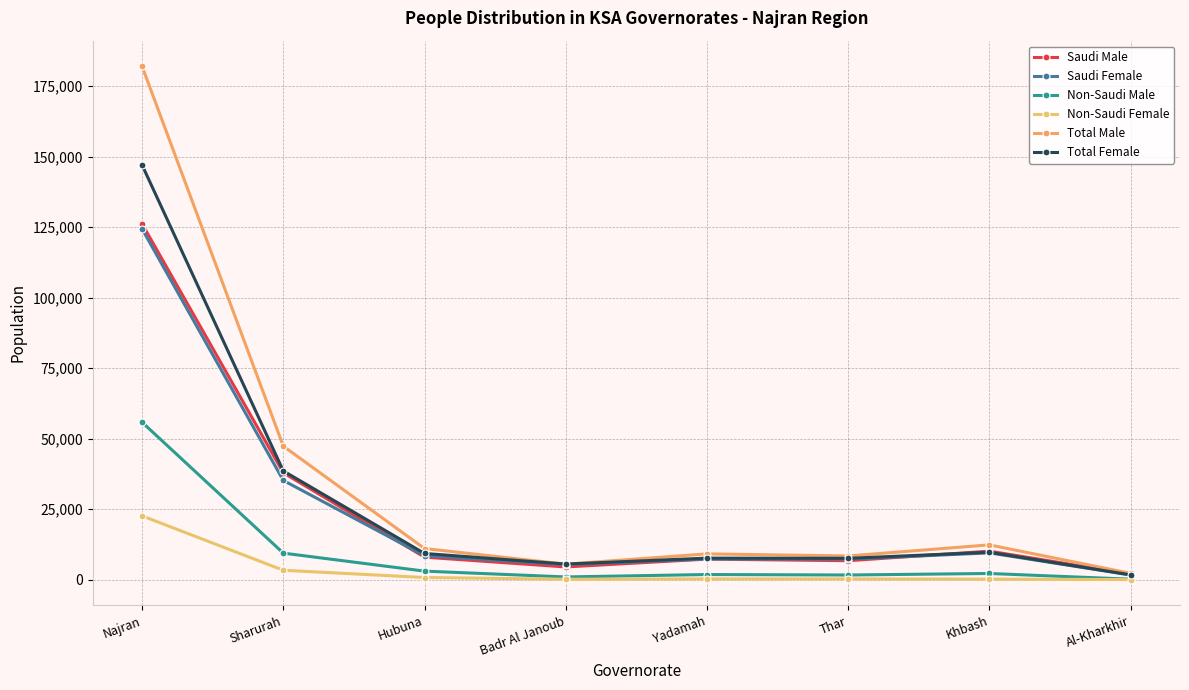

What is the label of the 6th point from the left?

Thar